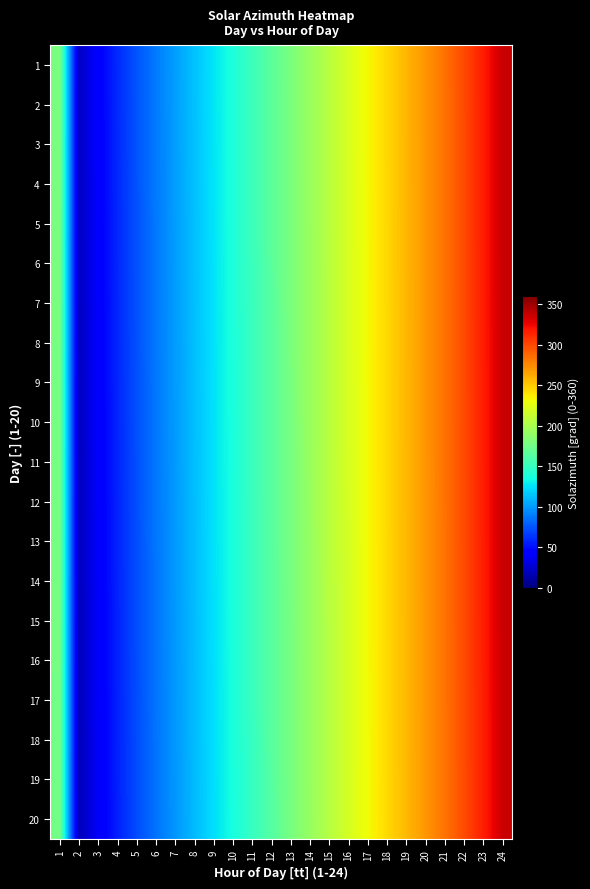

Which series has the widest spread of values?

20